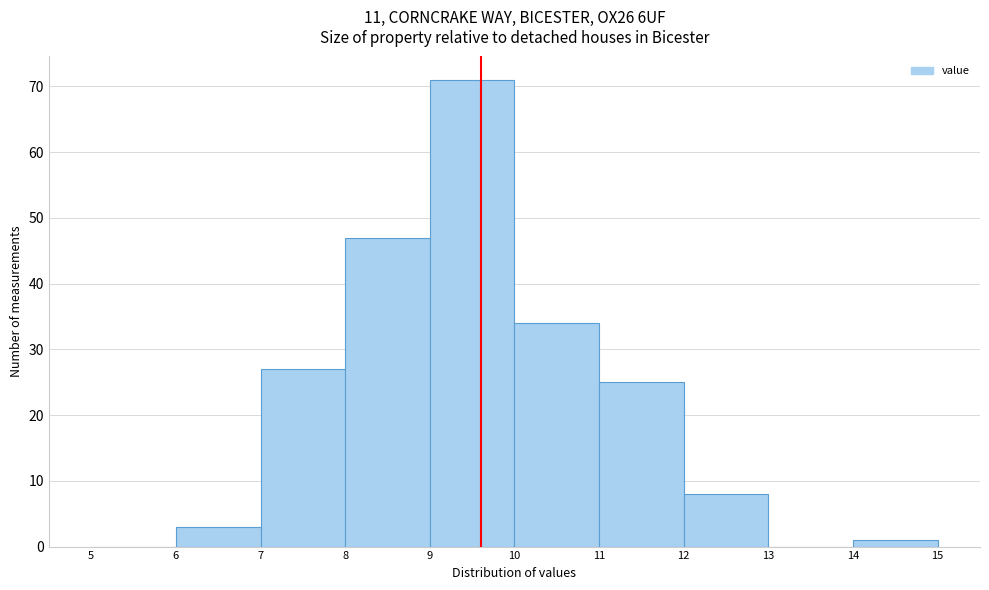

What is the height of the bar covering 10 to 11 on the x-axis? The values are not printed on the chart, so give them approximately, as read against the axis.

34